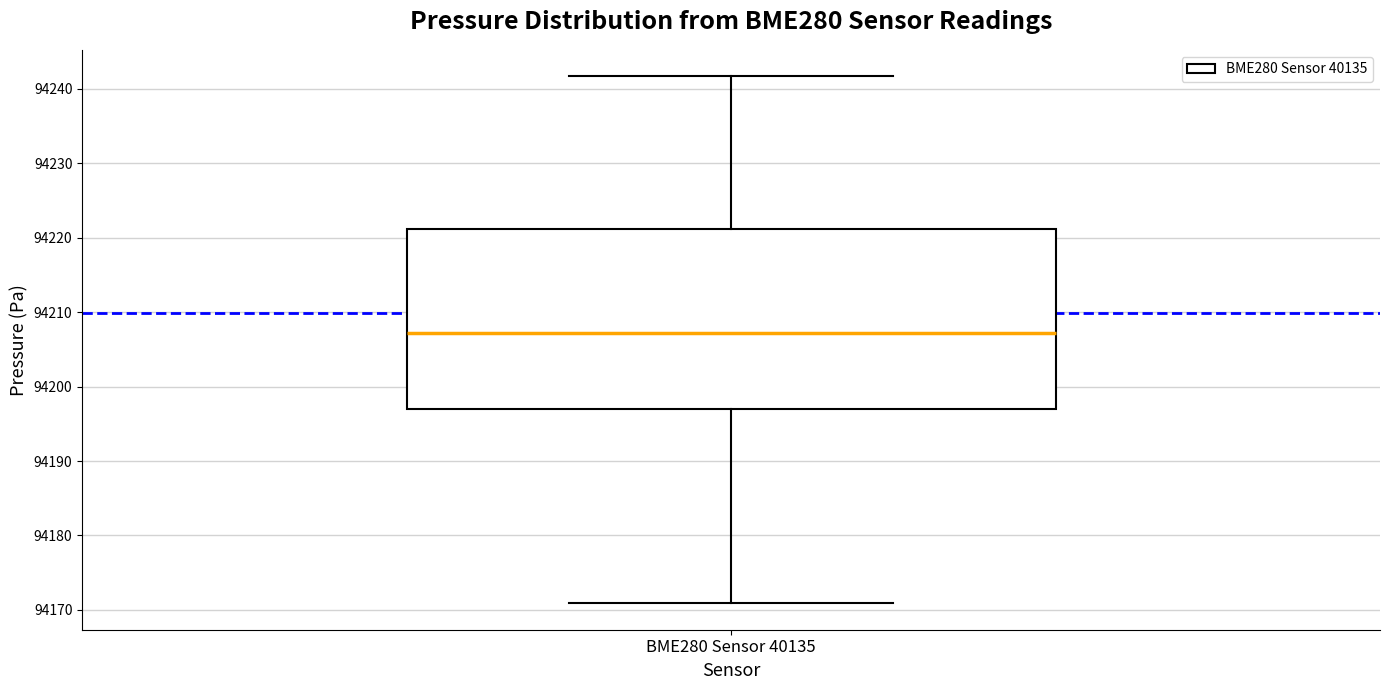

Read this box plot against the y-axis: the position of the median line, the range covered by the box, and the ends of both whiskers. The values are not printed on the chart, so give them approximately, as read against the axis.

median 94207, box 94197 to 94221, whiskers 94171 to 94242